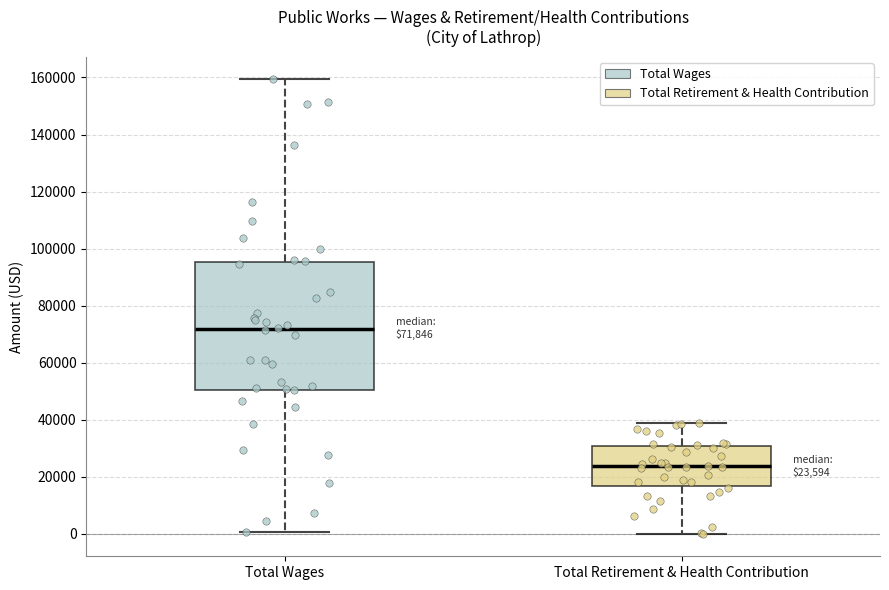

Which box's median line is the lowest?

Total Retirement & Health Contribution